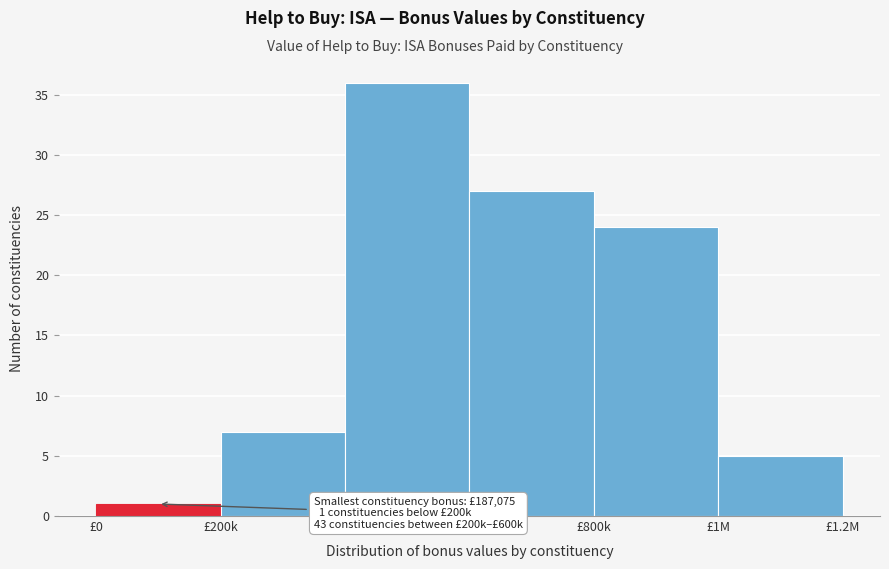

Reading left to right, extract all data points from this chart.

£0=1	£200k=7	£400k=36	£600k=27	£800k=24	£1M=5